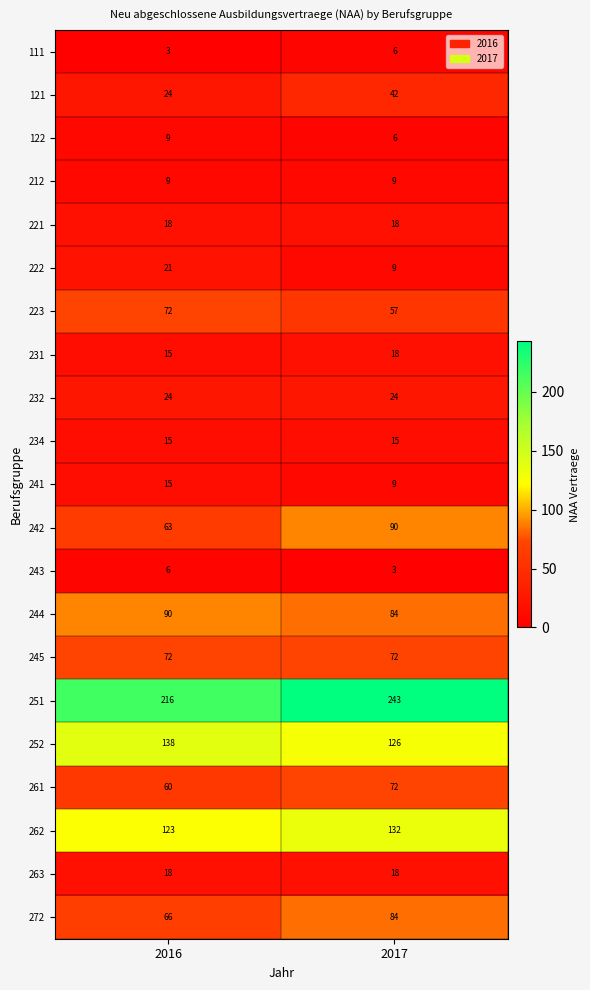

What is the sum of all 111 values?

9